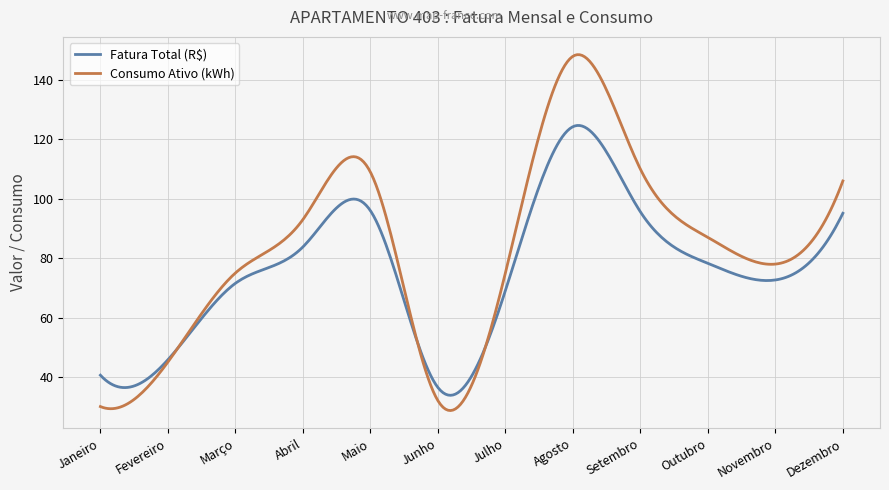

Which series has the largest total across all categories?

Consumo Ativo (kWh)